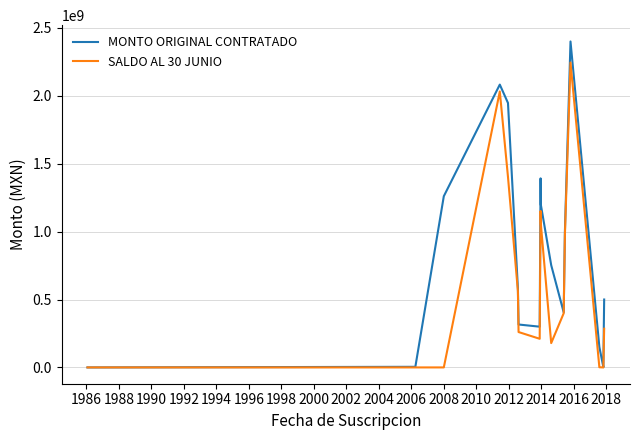

Count the number of data series in this chart.

2